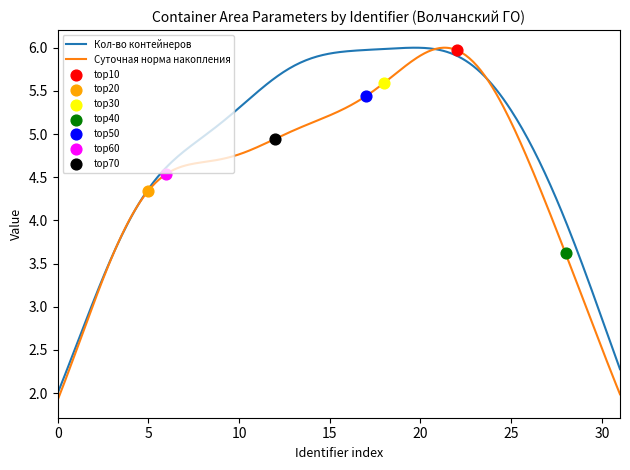

Which series has the largest total across all categories?

Кол-во контейнеров